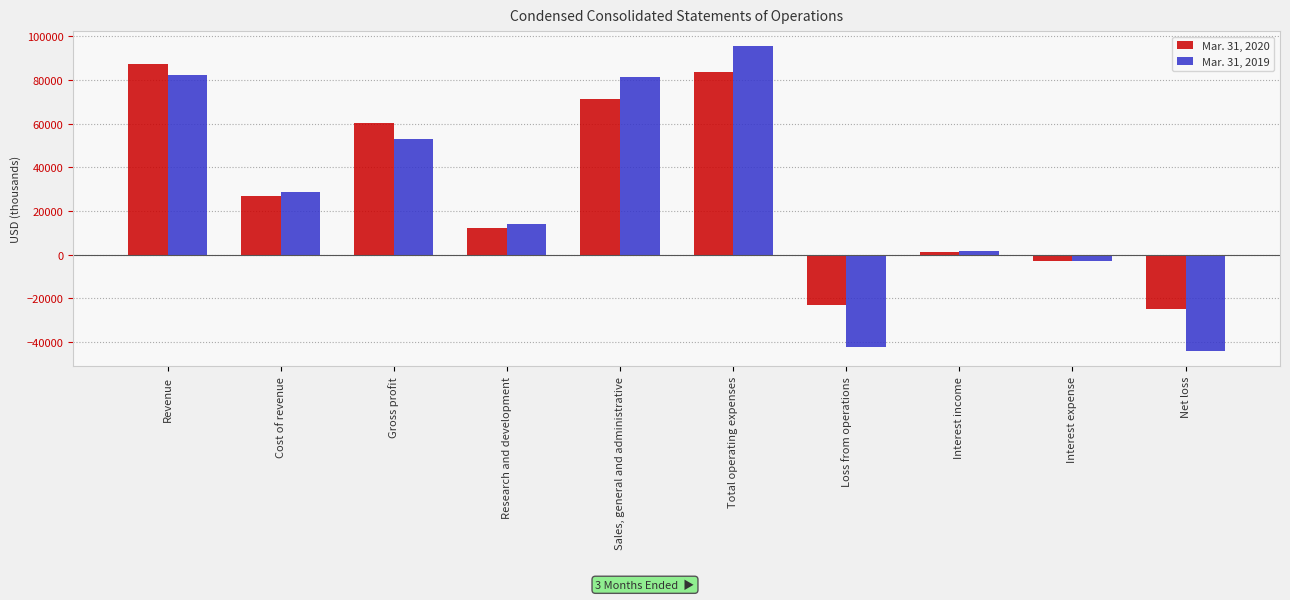

At which category does the chart reach its minimum across all series?

Net loss